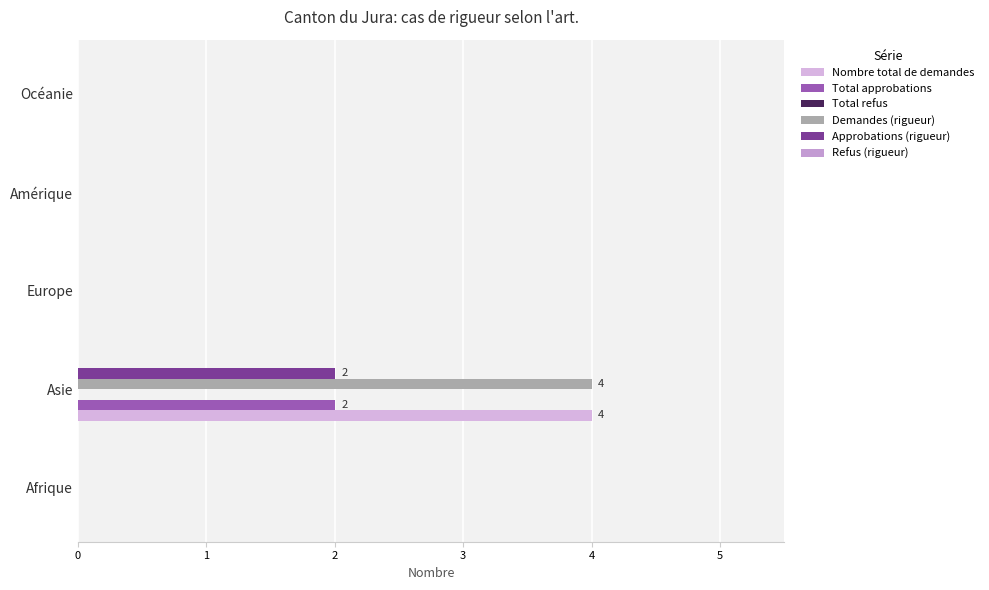

How many distinct data groups are displayed?

4